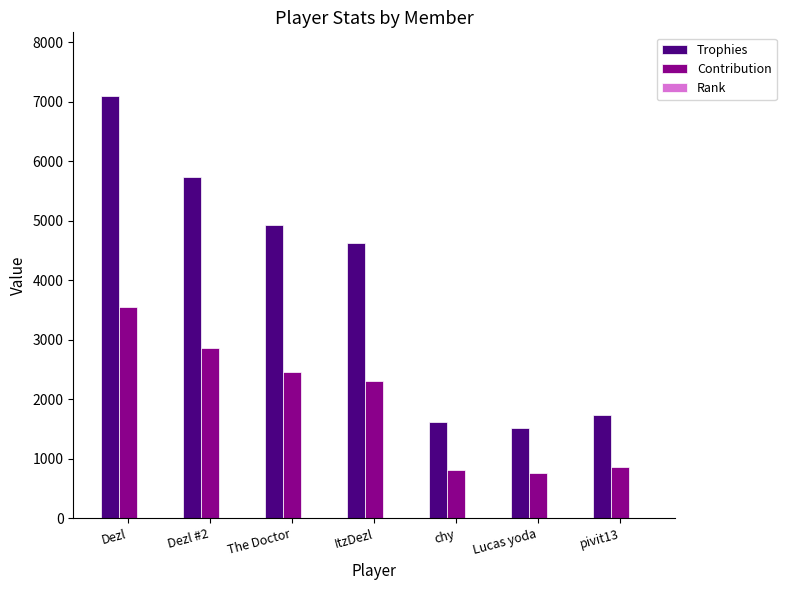

At which category is the sum across all series the highest?

Dezl